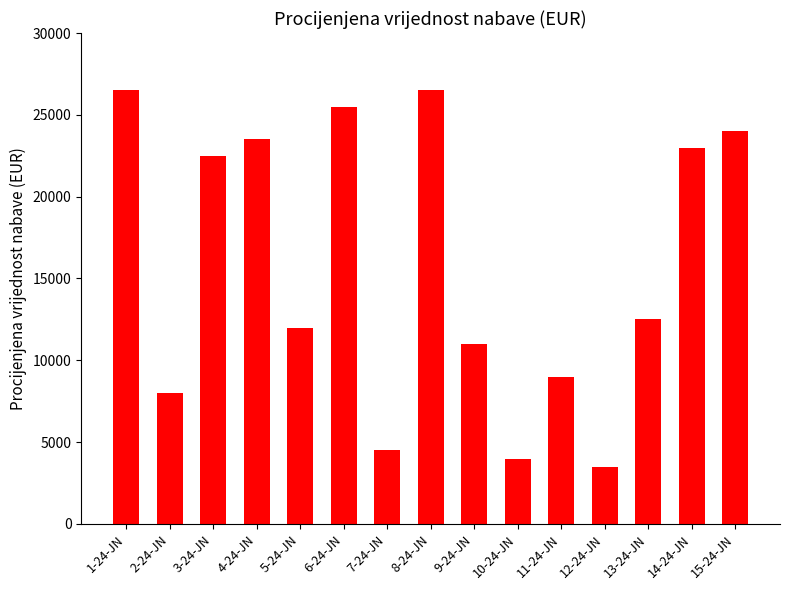

Which label corresponds to the smallest value in the chart?

12-24-JN